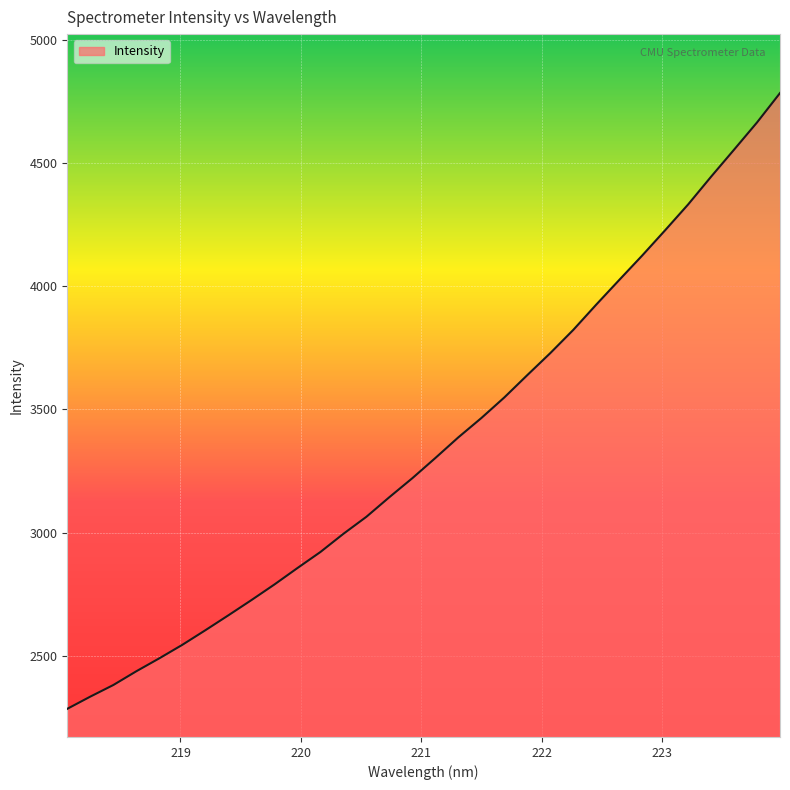

What is the maximum value shown in the chart?

4783.2